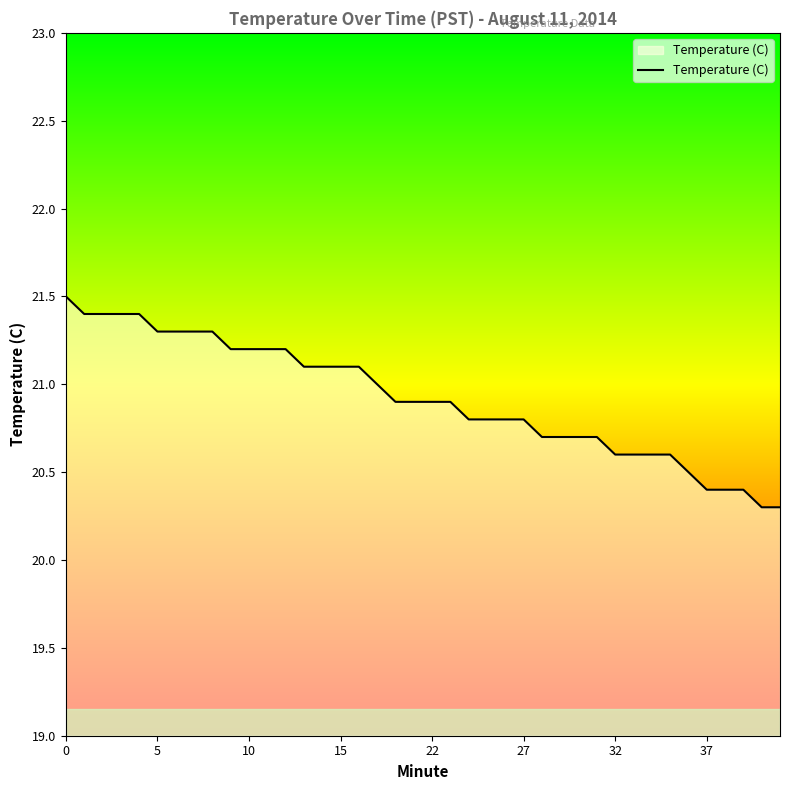

What is the smallest value displayed?

20.3